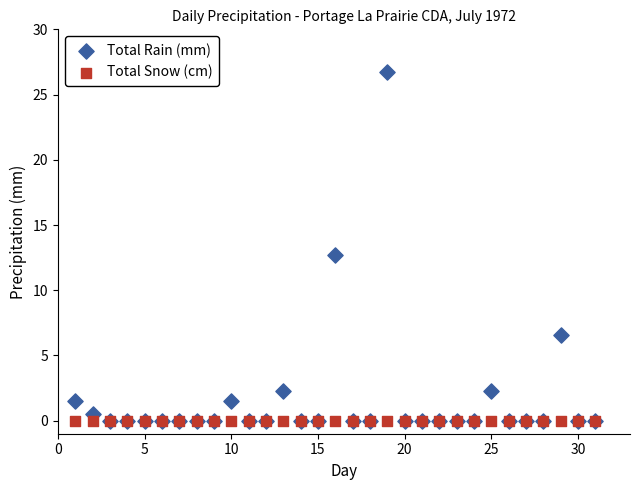

What are all the series names shown in the legend?

Total Rain (mm), Total Snow (cm)